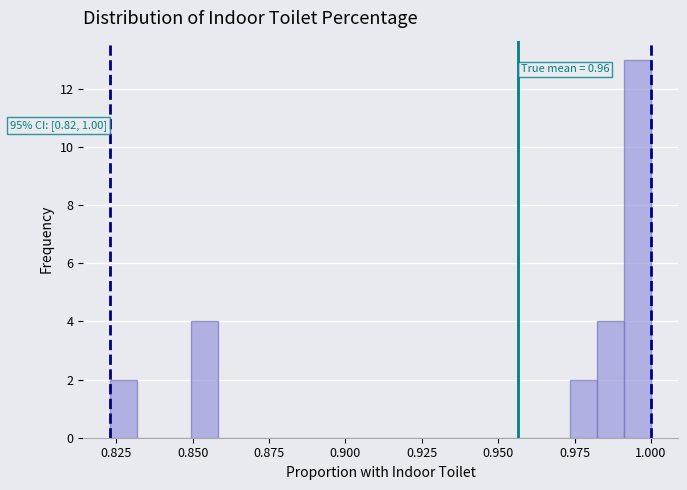

Around what value on the x-axis is the tallest bar? Give the approximate position of its centre, as read against the axis.

0.995